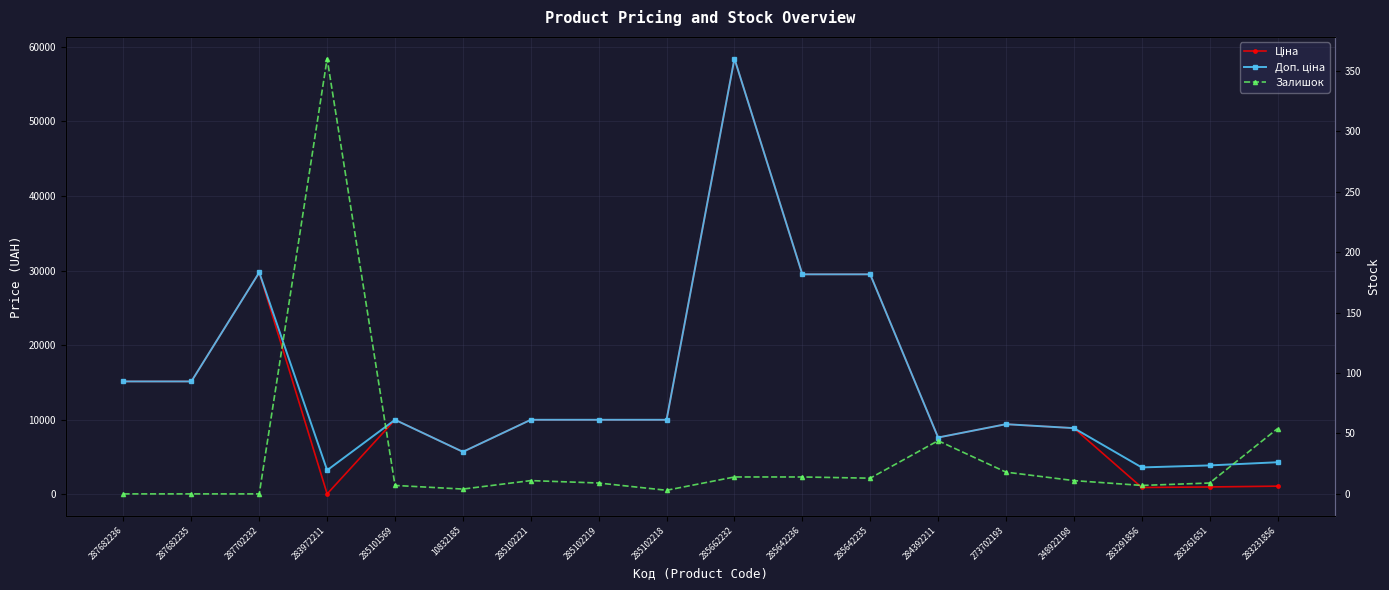

What is the sum of all Залишок values?

578.0